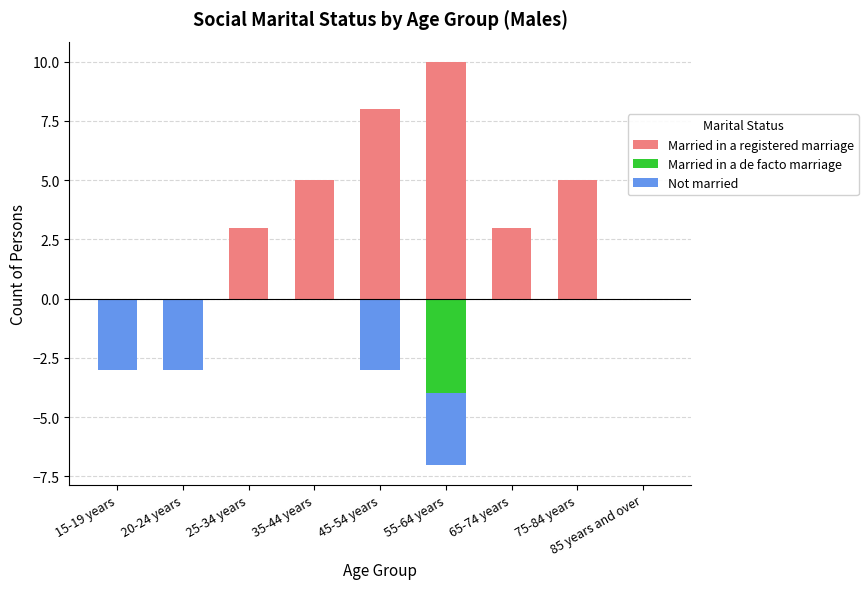

What is the total value across all series at 35-44 years?

5